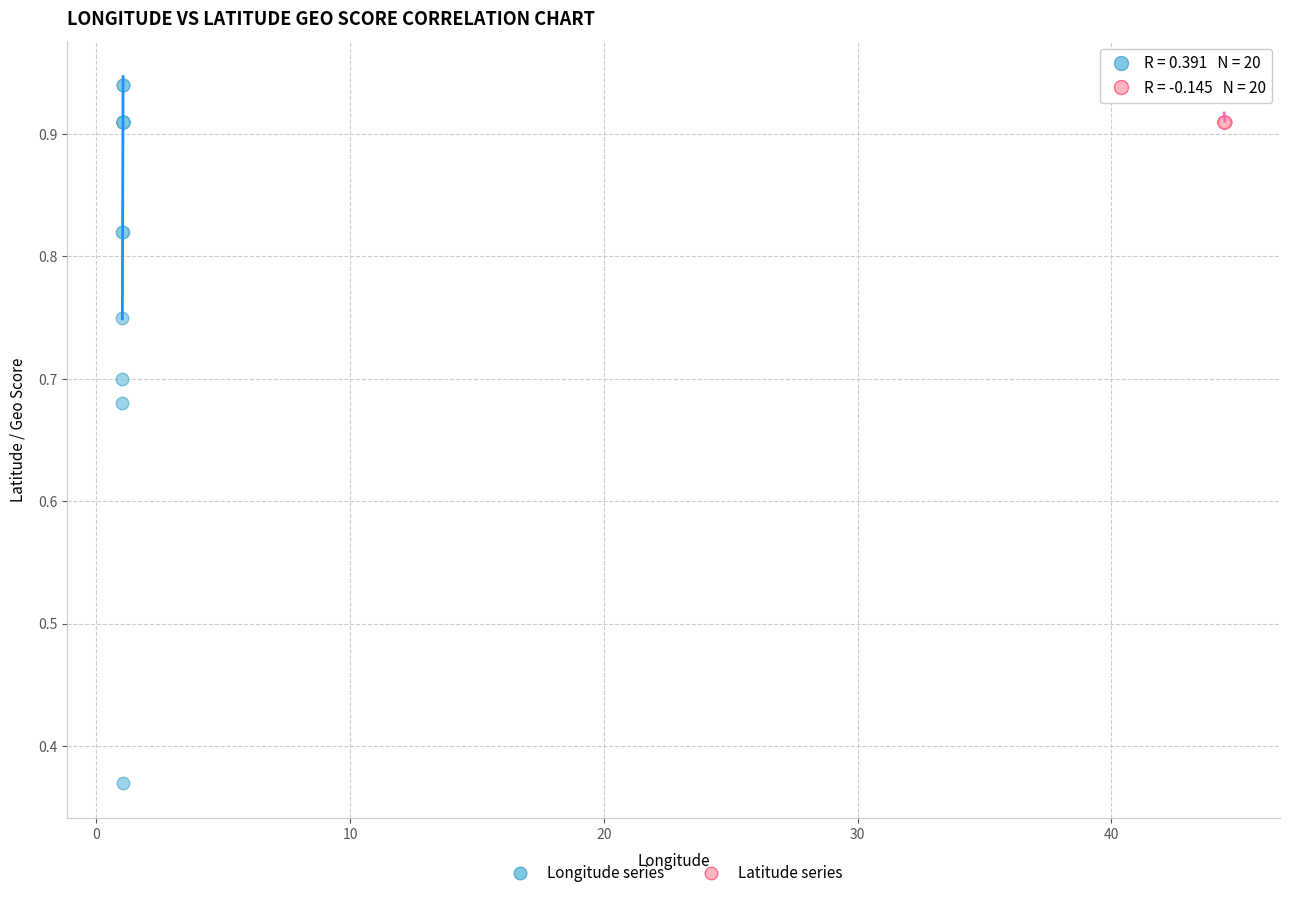

Which series has the largest Y range (max minus min)?

Longitude series